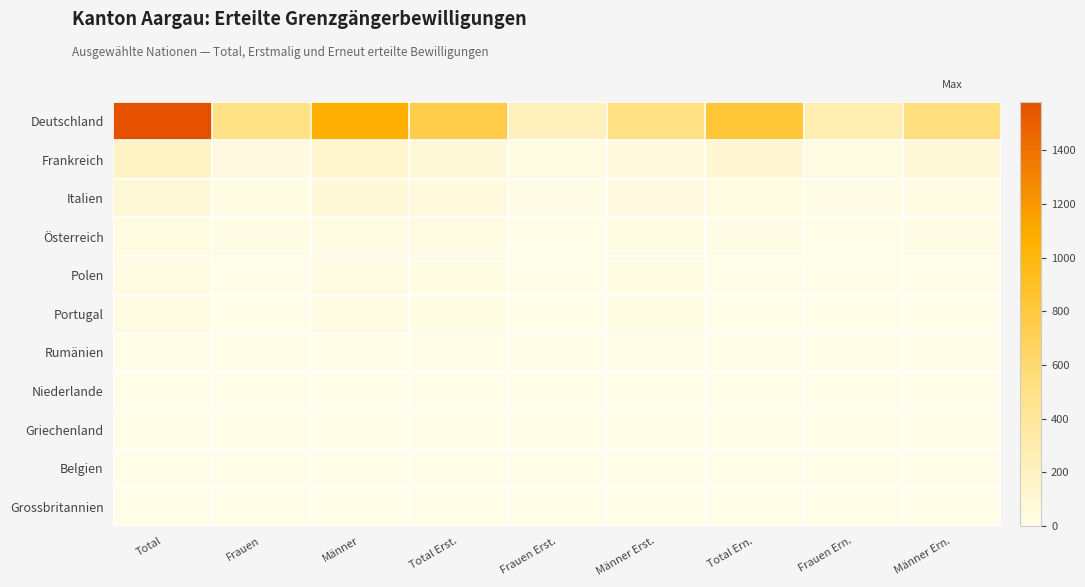

Reading right to left, extract all data points from this chart.

Deutschland: Männer Ern.=546	Frauen Ern.=280	Total Ern.=826	Männer Erst.=529	Frauen Erst.=226	Total Erst.=755	Männer=1075	Frauen=506	Total=1581
Frankreich: Männer Ern.=77	Frauen Ern.=22	Total Ern.=99	Männer Erst.=50	Frauen Erst.=19	Total Erst.=69	Männer=127	Frauen=41	Total=168
Italien: Männer Ern.=28	Frauen Ern.=7	Total Ern.=35	Männer Erst.=42	Frauen Erst.=9	Total Erst.=51	Männer=70	Frauen=16	Total=86
Österreich: Männer Ern.=9	Frauen Ern.=2	Total Ern.=11	Männer Erst.=16	Frauen Erst.=5	Total Erst.=21	Männer=25	Frauen=7	Total=32
Polen: Männer Ern.=6	Frauen Ern.=0	Total Ern.=6	Männer Erst.=13	Frauen Erst.=2	Total Erst.=15	Männer=19	Frauen=2	Total=21
Portugal: Männer Ern.=4	Frauen Ern.=0	Total Ern.=4	Männer Erst.=16	Frauen Erst.=0	Total Erst.=16	Männer=20	Frauen=0	Total=20
Rumänien: Männer Ern.=4	Frauen Ern.=1	Total Ern.=5	Männer Erst.=1	Frauen Erst.=0	Total Erst.=1	Männer=5	Frauen=1	Total=6
Niederlande: Männer Ern.=1	Frauen Ern.=1	Total Ern.=2	Männer Erst.=2	Frauen Erst.=1	Total Erst.=3	Männer=3	Frauen=2	Total=5
Griechenland: Männer Ern.=1	Frauen Ern.=0	Total Ern.=1	Männer Erst.=2	Frauen Erst.=1	Total Erst.=3	Männer=3	Frauen=1	Total=4
Belgien: Männer Ern.=2	Frauen Ern.=0	Total Ern.=2	Männer Erst.=1	Frauen Erst.=0	Total Erst.=1	Männer=3	Frauen=0	Total=3
Grossbritannien: Männer Ern.=1	Frauen Ern.=0	Total Ern.=1	Männer Erst.=1	Frauen Erst.=1	Total Erst.=2	Männer=2	Frauen=1	Total=3